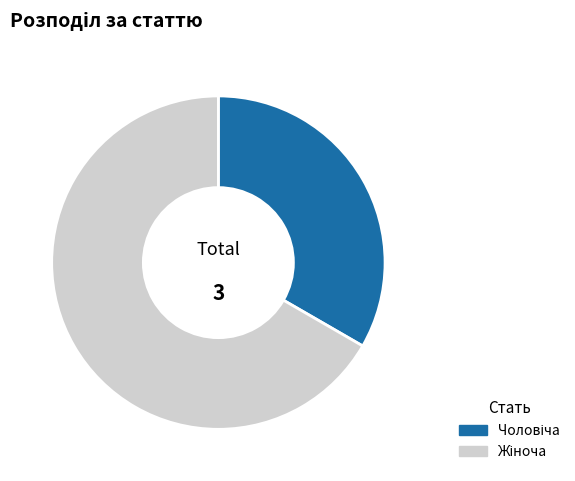

Is there a majority slice in this chart?

Yes